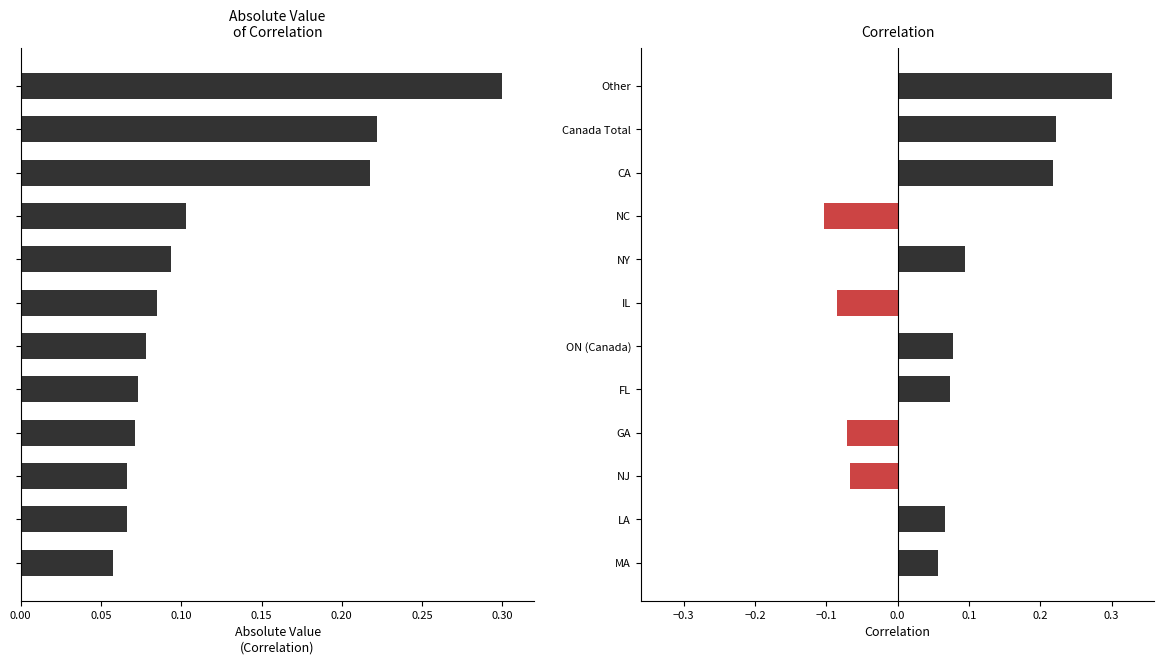

Count the number of data series in this chart.

1